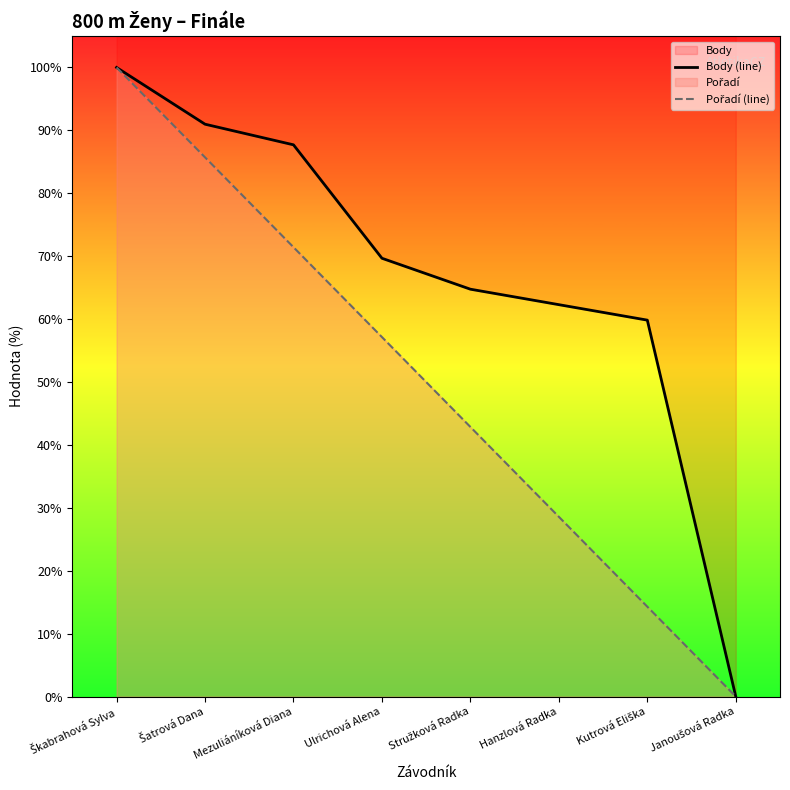

True or false: Body (line) and Pořadí (line) cross at least once.

False